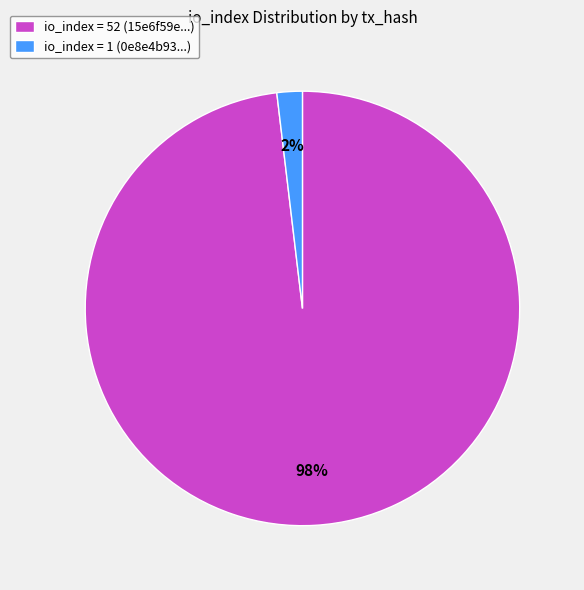

True or false: io_index = 1 (0e8e4b93...) accounts for 8% of the total.

False